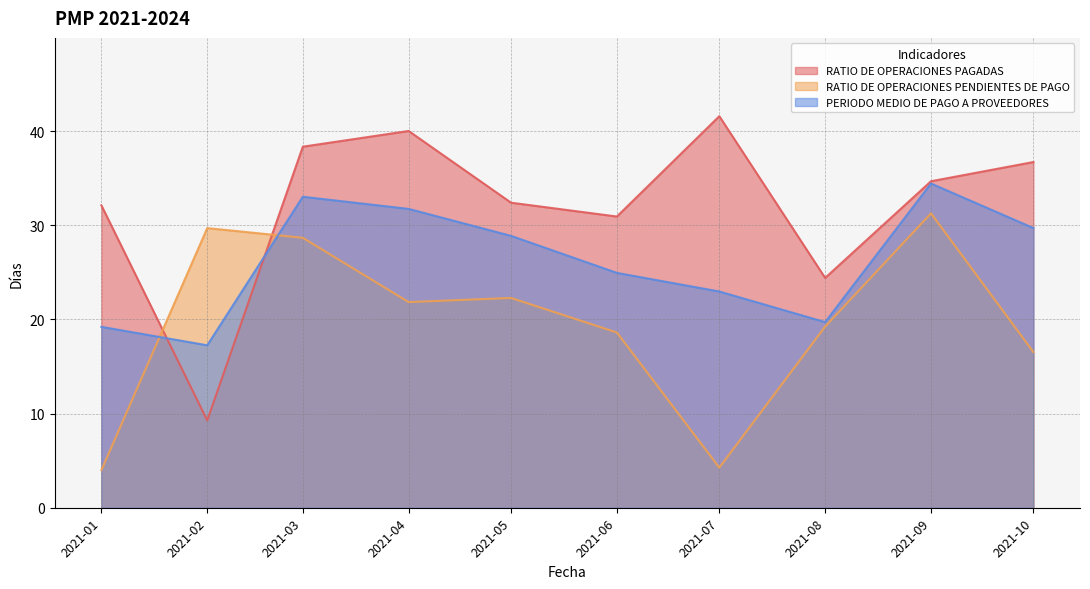

At 2021-05, list the series in order from largest to smallest.

RATIO DE OPERACIONES PAGADAS, PERIODO MEDIO DE PAGO A PROVEEDORES, RATIO DE OPERACIONES PENDIENTES DE PAGO